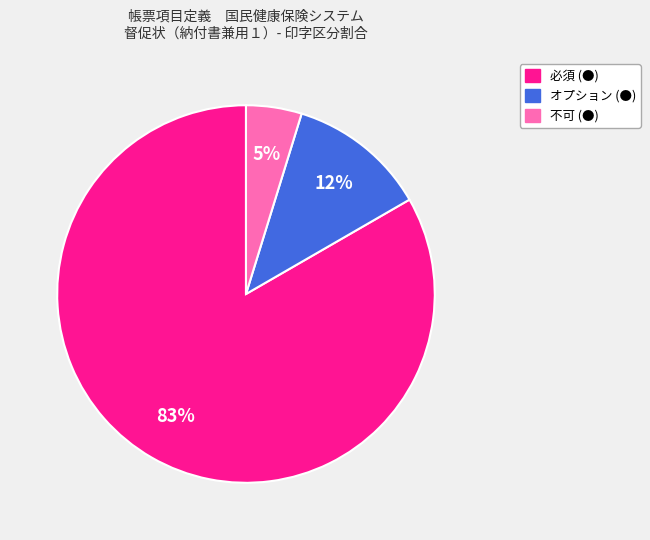

How many segments does this pie chart have?

3